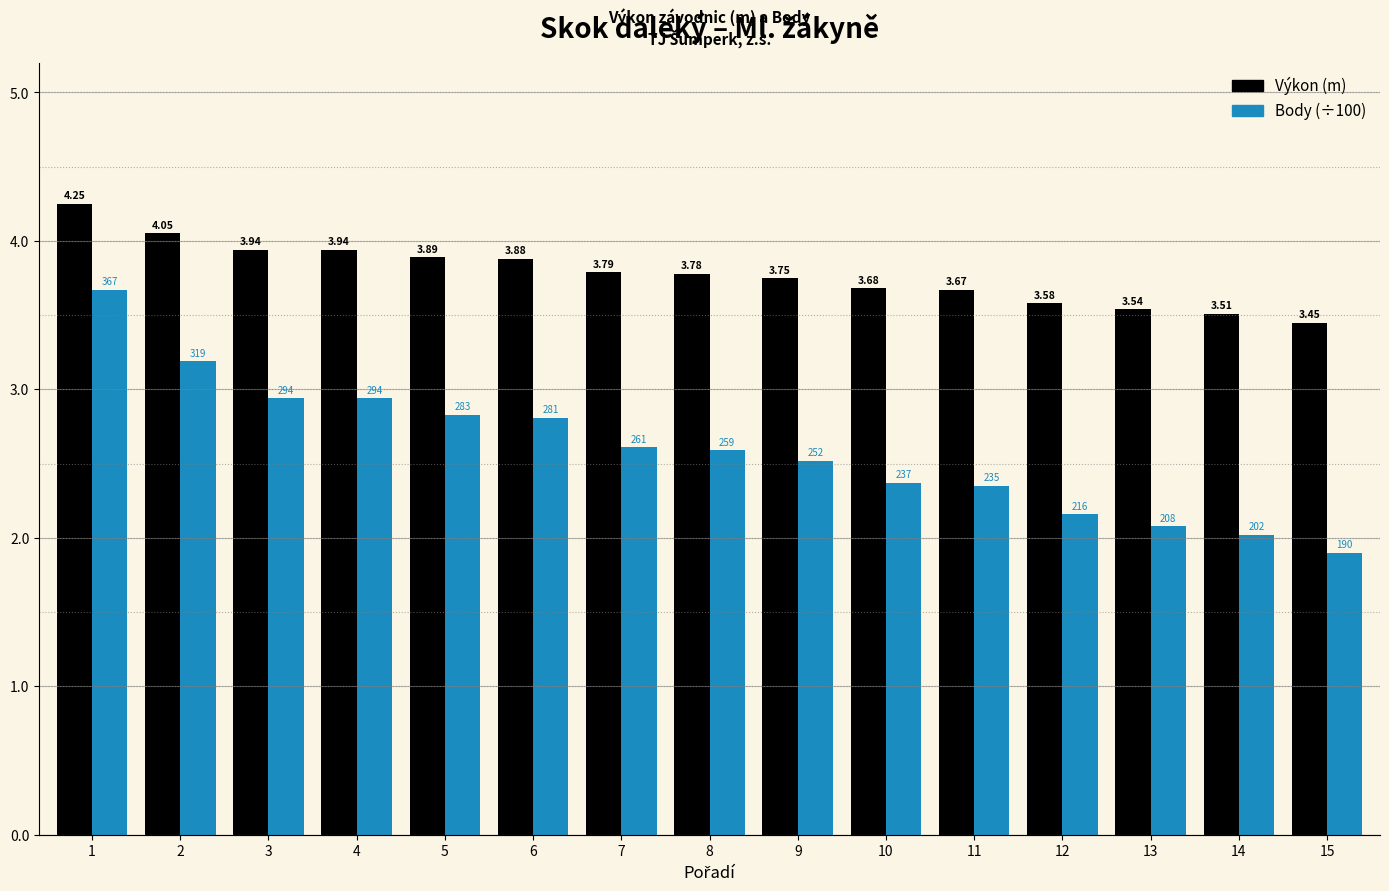

At how many categories does at least one series exceed 2?

15